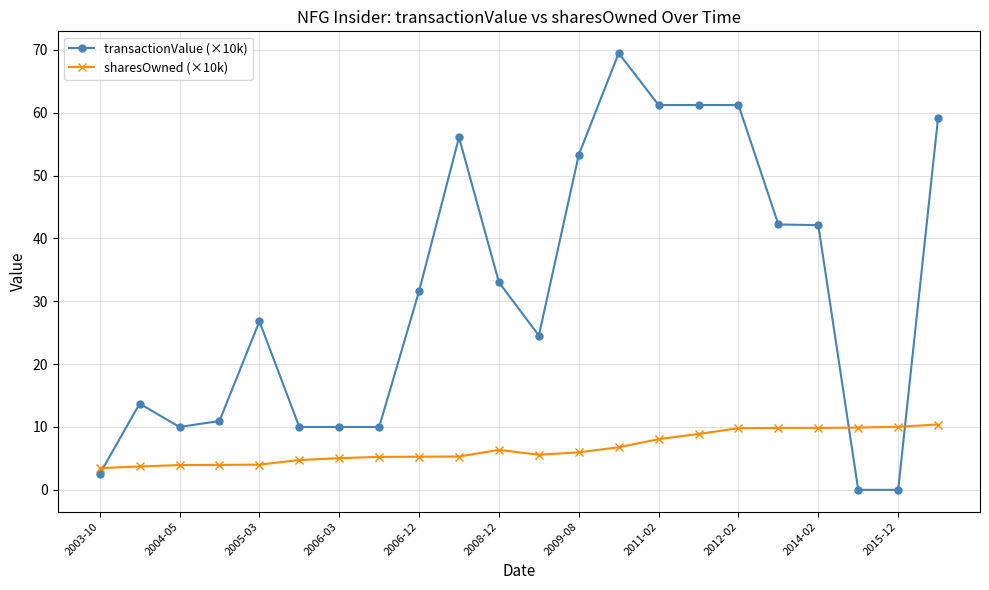

True or false: sharesOwned (×10k) and transactionValue (×10k) cross at least once.

True